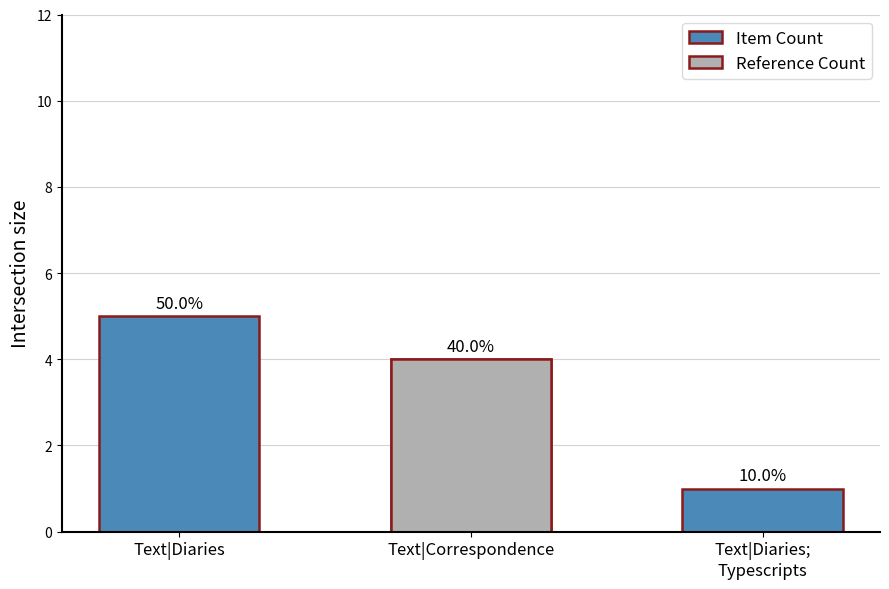

How many data points are above 4?

1